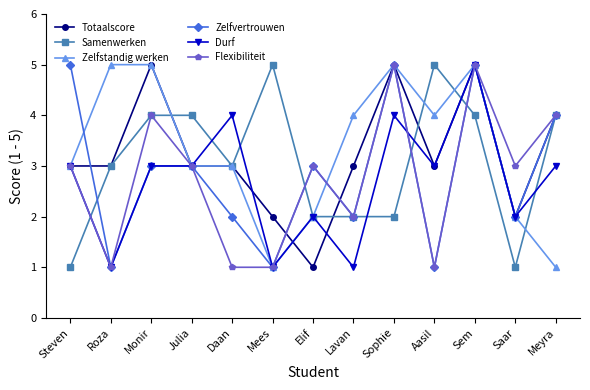

True or false: Flexibiliteit has a value of 3 at Steven.

True